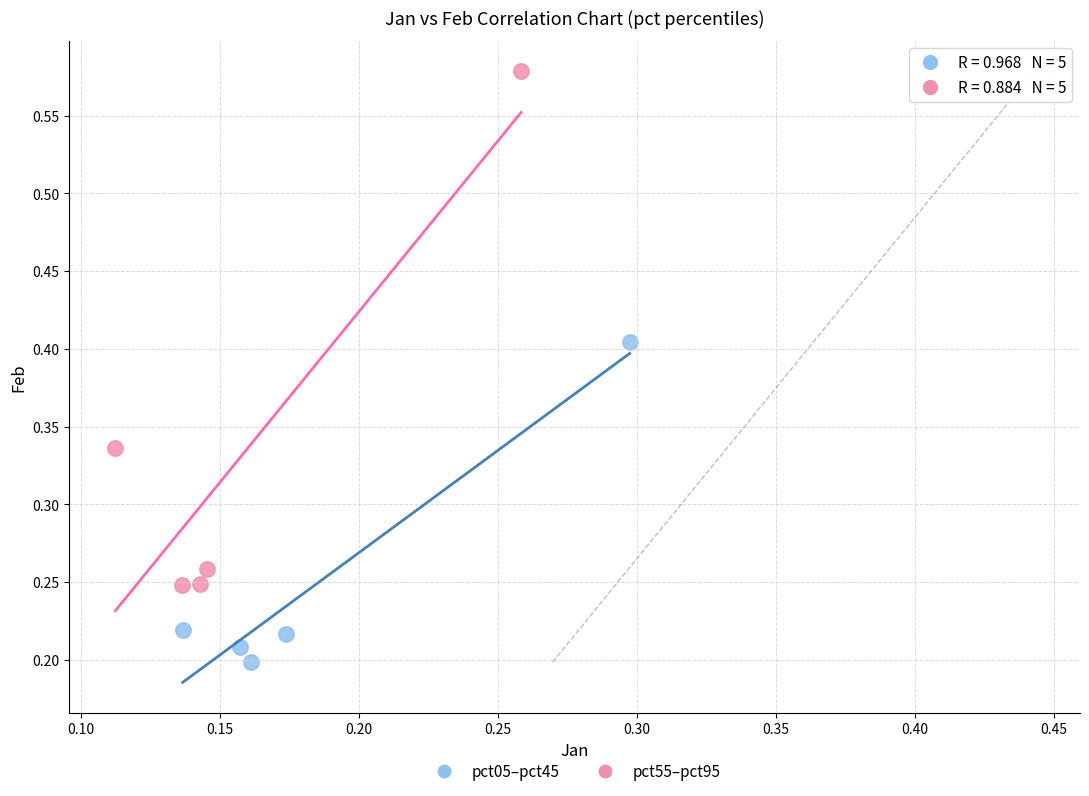

Which series reaches the minimum Y coordinate?

pct05–pct45